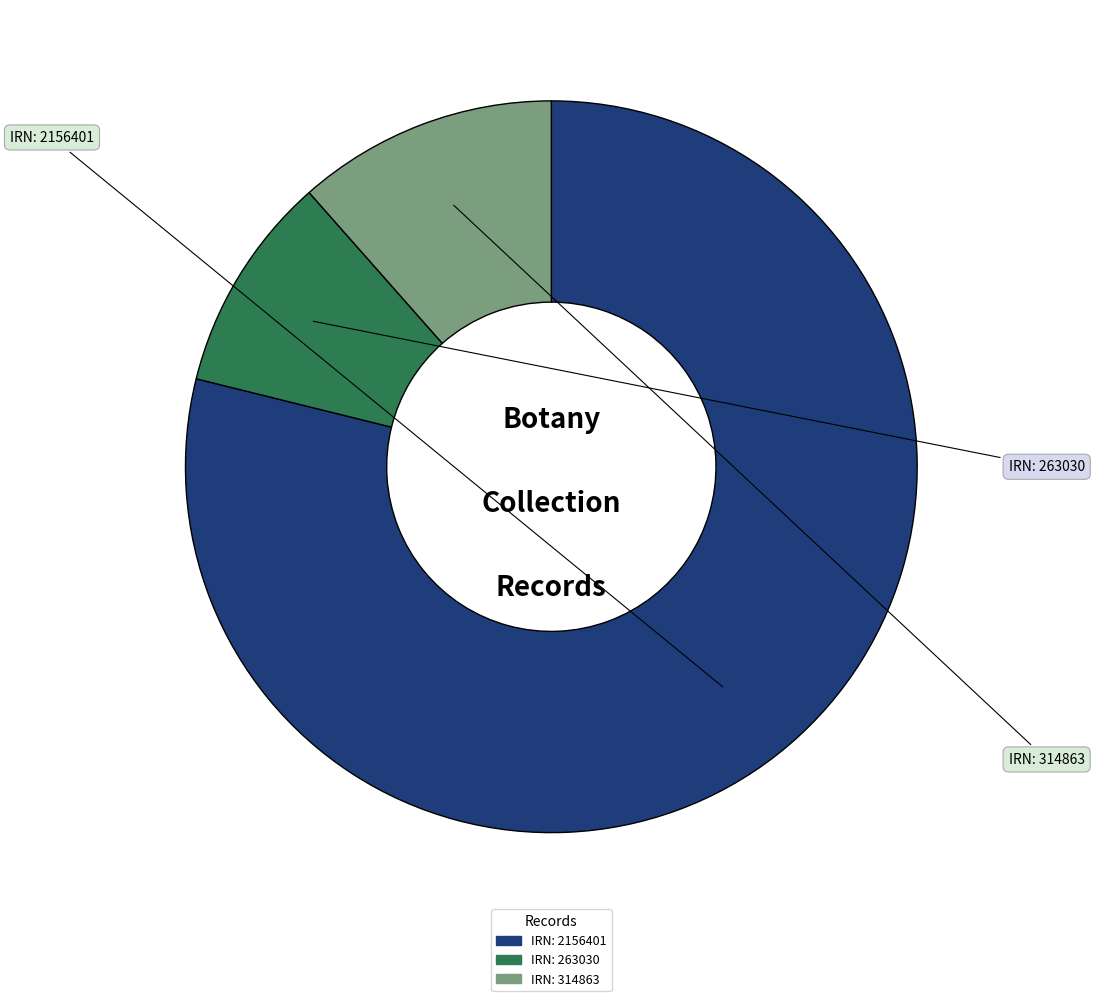

Is there a majority slice in this chart?

Yes